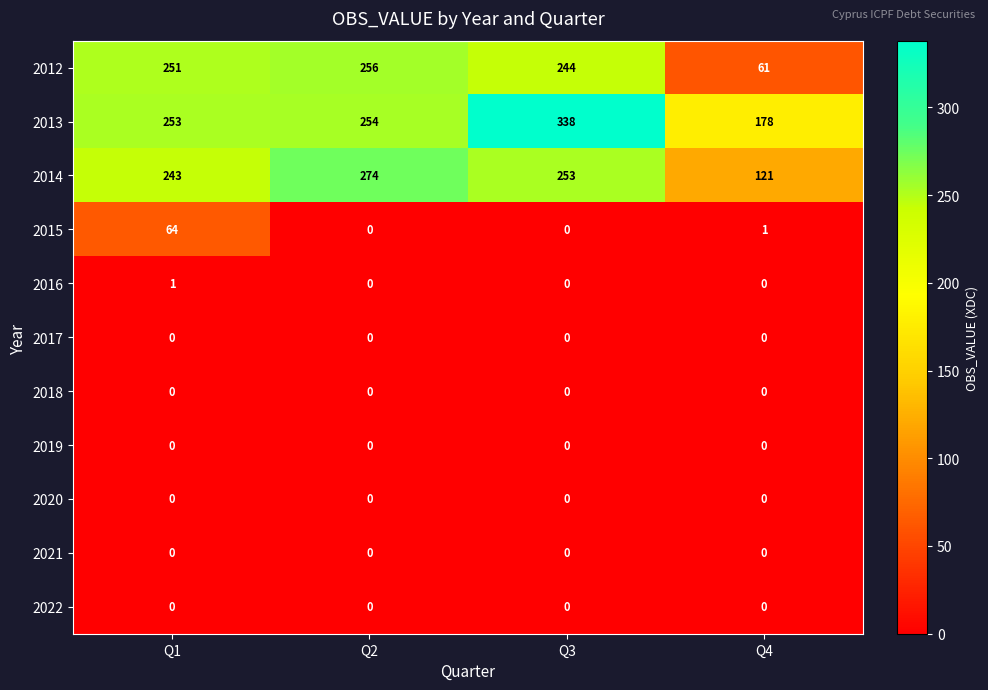

What is the difference between the 2013 values at Q4 and Q2?

76